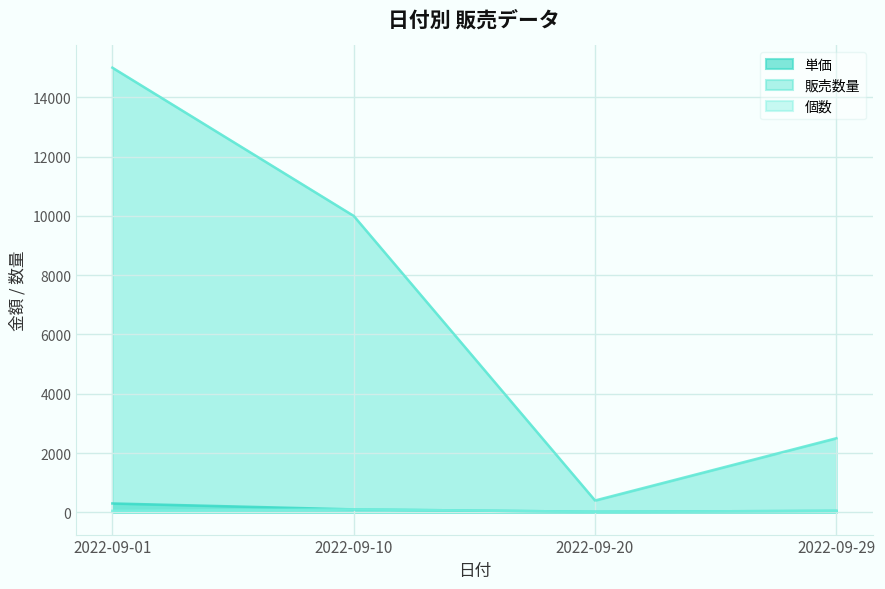

Which label corresponds to the smallest value in the chart?

2022-09-20